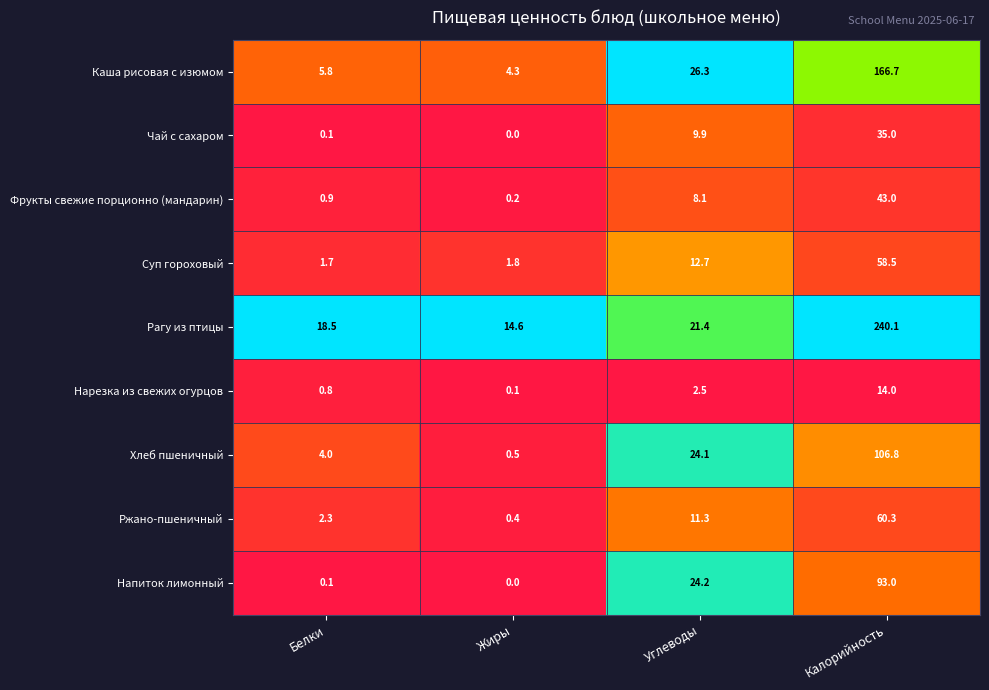

List the series in order of their peak value, highest first.

Рагу из птицы, Каша рисовая с изюмом, Хлеб пшеничный, Напиток лимонный, Ржано-пшеничный, Суп гороховый, Фрукты свежие порционно (мандарин), Чай с сахаром, Нарезка из свежих огурцов